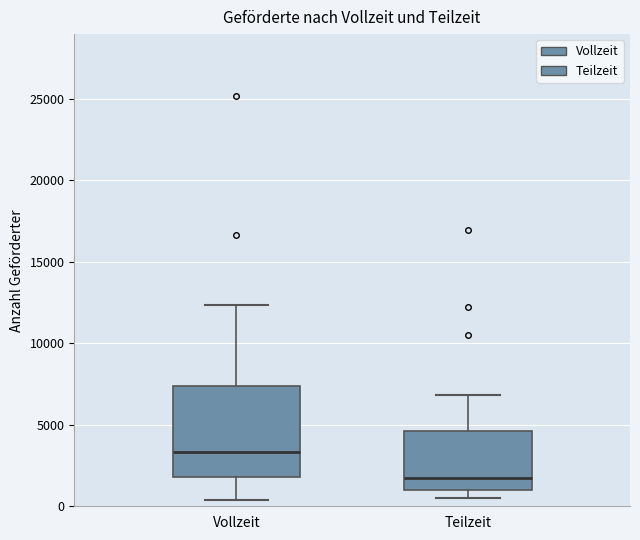

Reading left to right, read every box against the y-axis: the position of its median line, the range the box covers, and the ends of its whiskers. The values are not printed on the chart, so give them approximately, as read against the axis.

Vollzeit: median 3500, box 2000 to 7500, whiskers 500 to 12500
Teilzeit: median 1500, box 1000 to 4500, whiskers 500 to 7000